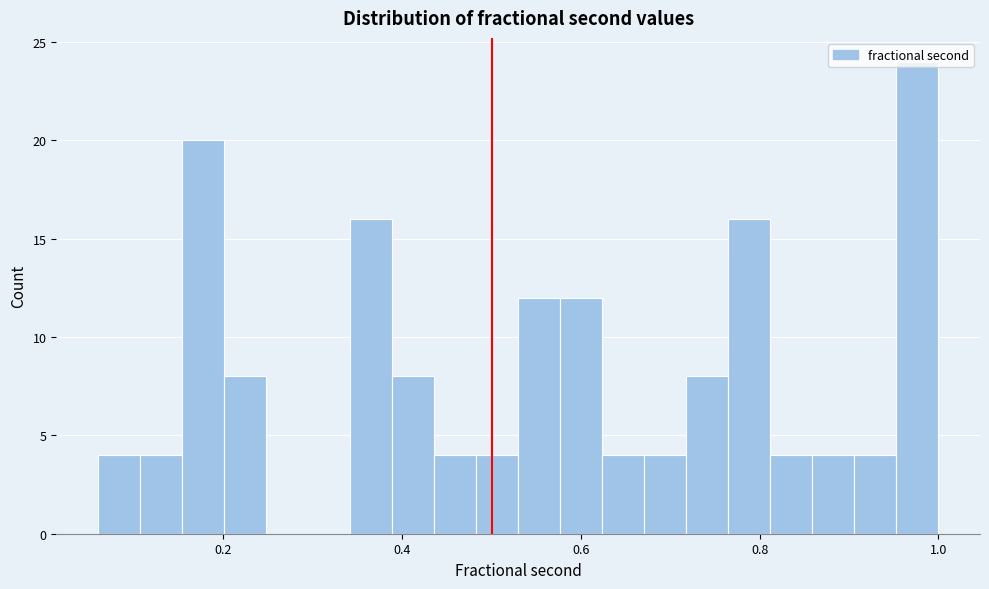

Around what value on the x-axis is the tallest bar? Give the approximate position of its centre, as read against the axis.

0.98